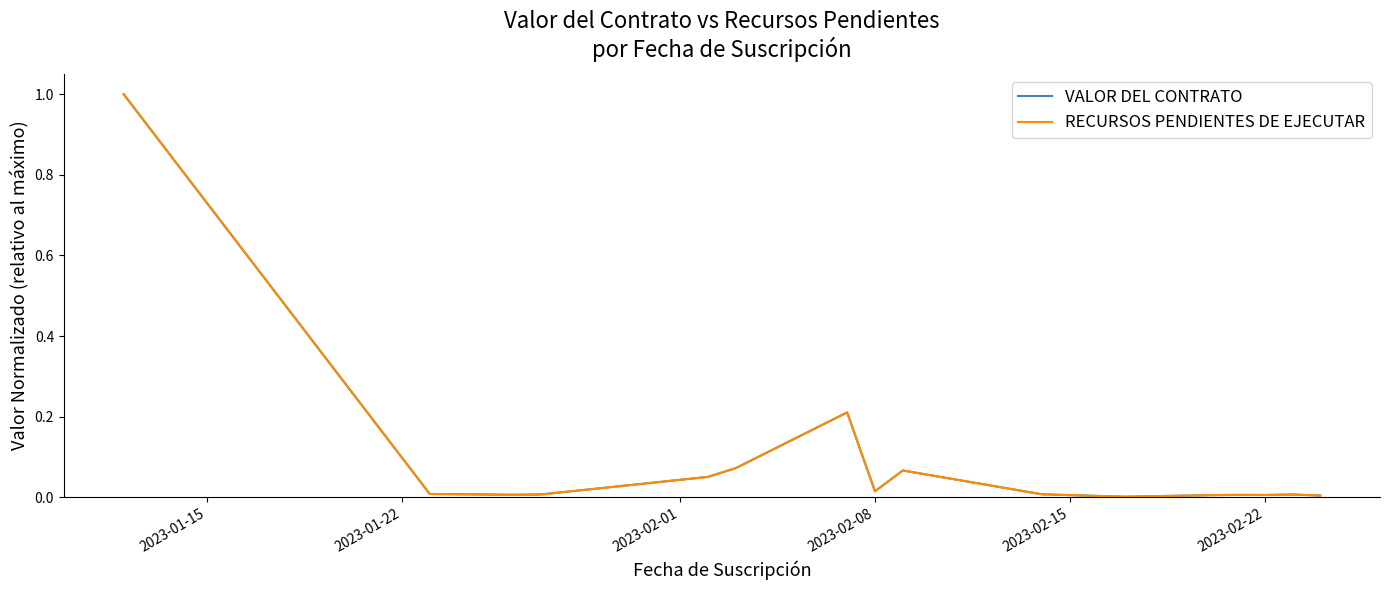

Does the chart display data point markers on the line(s)?

No